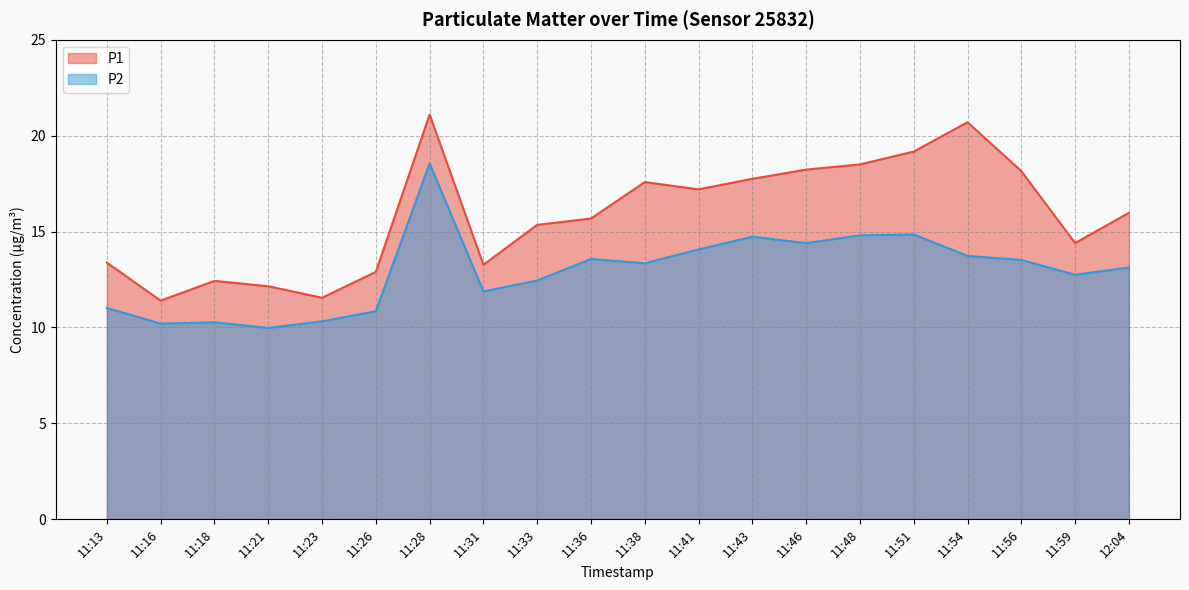

True or false: P2 and P1 intersect in this chart.

False